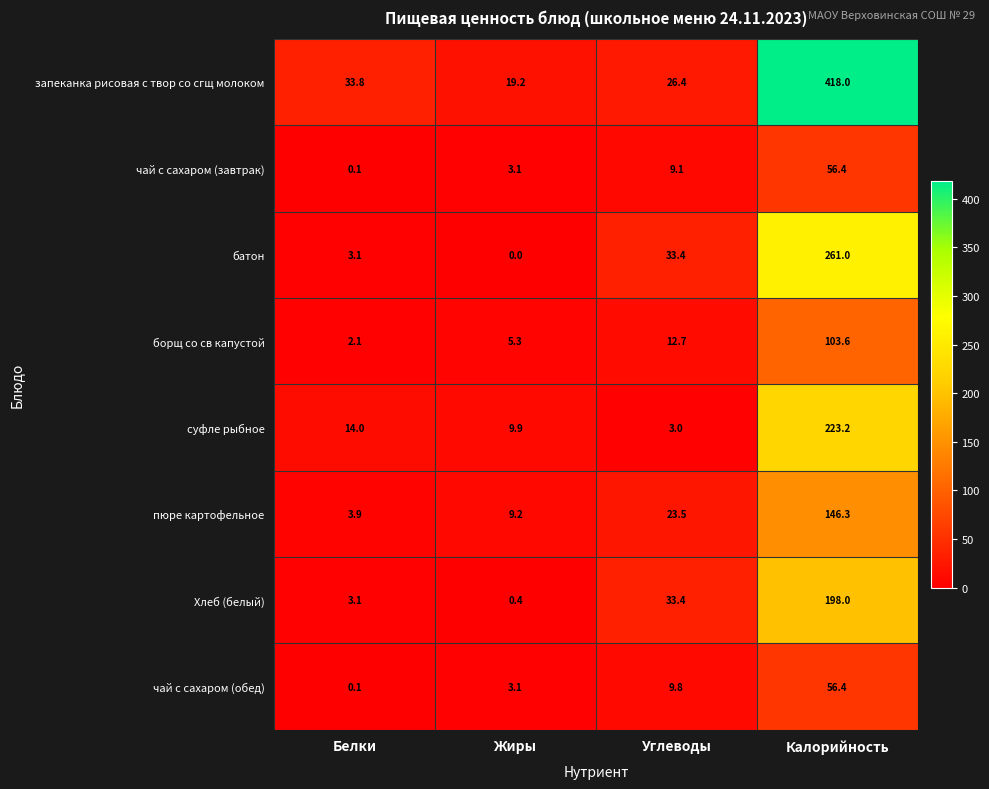

Is it true that чай с сахаром (завтрак) equals 9.1 at Углеводы?

True